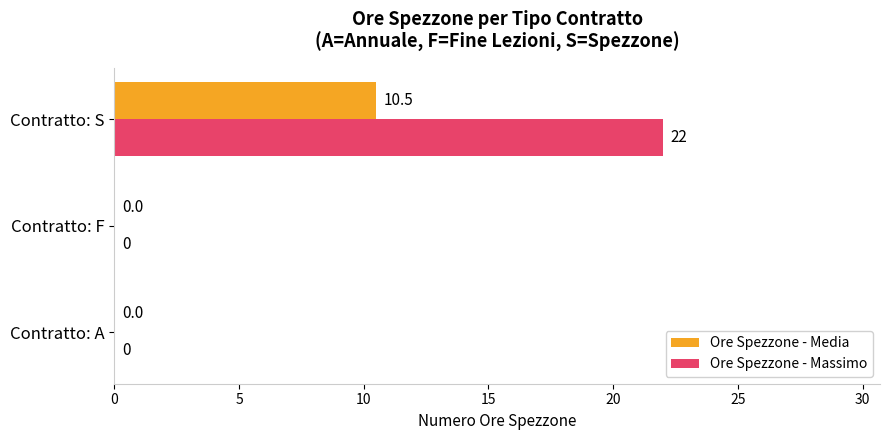

At which category is the sum across all series the highest?

Contratto: S